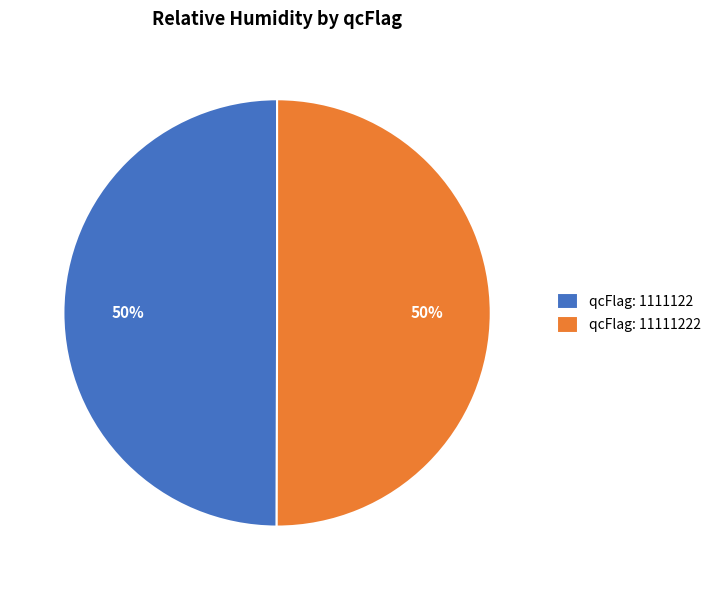

Is the sum of qcFlag: 1111122 and qcFlag: 11111222 greater than half?

Yes